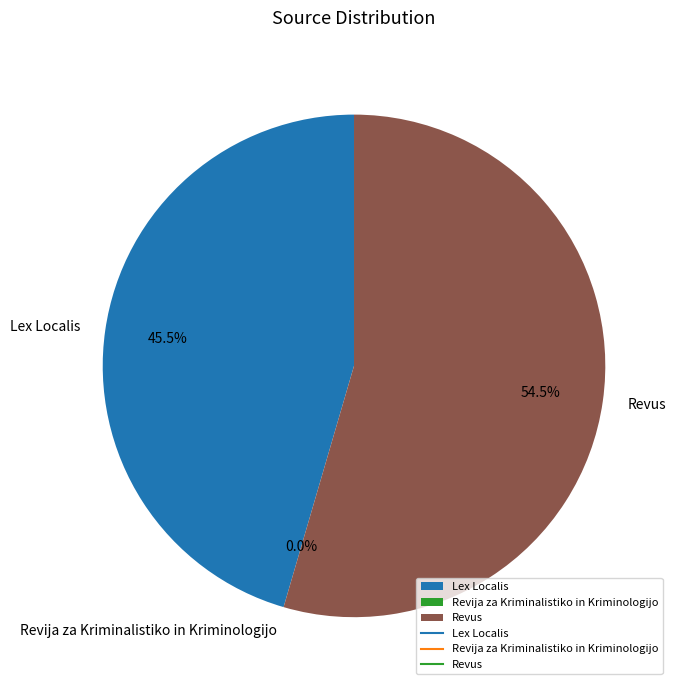

Do Revus and Lex Localis together represent more than half of the pie?

Yes